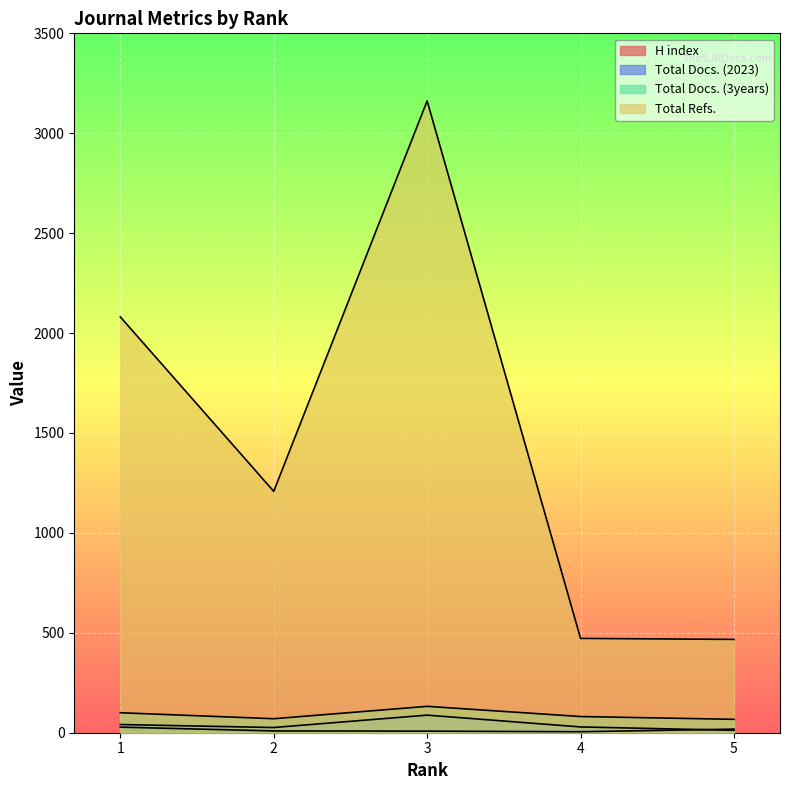

What is the sum of all Total Docs. (2023) values?

196